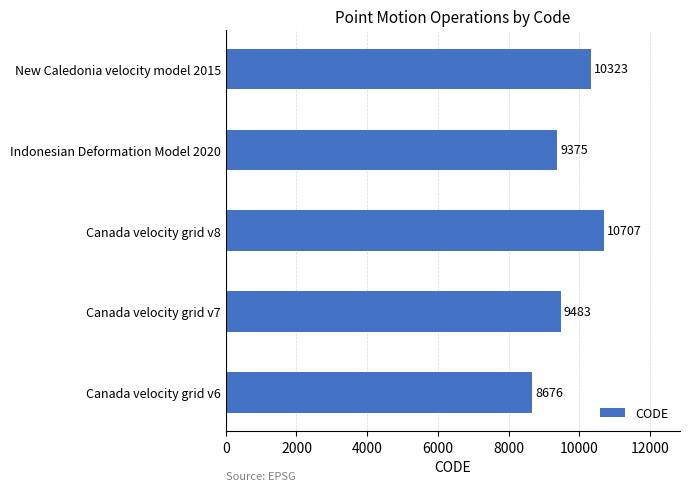

How many categories are shown in the chart?

5